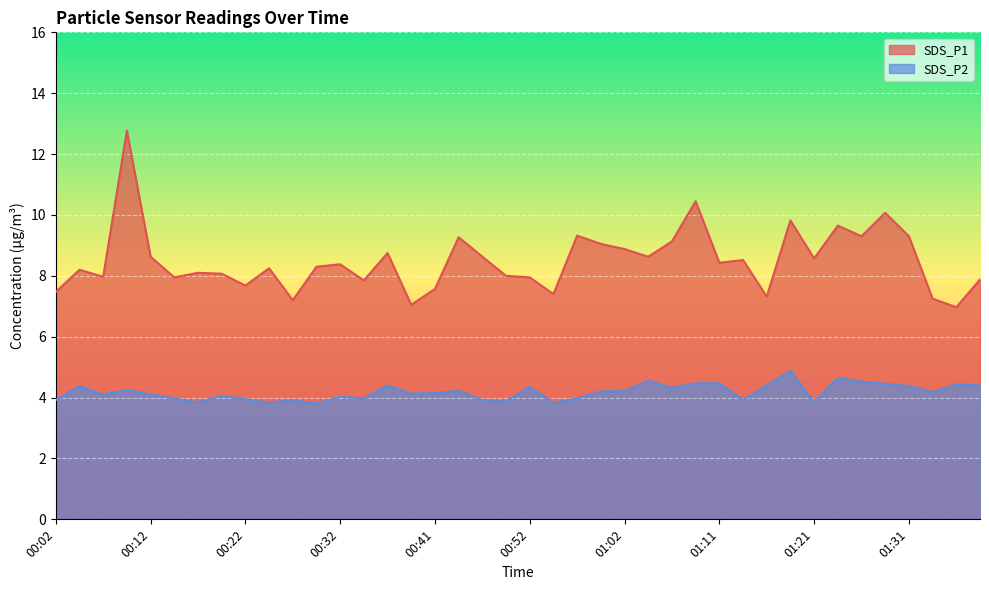

What position from the right is 00:47?

22